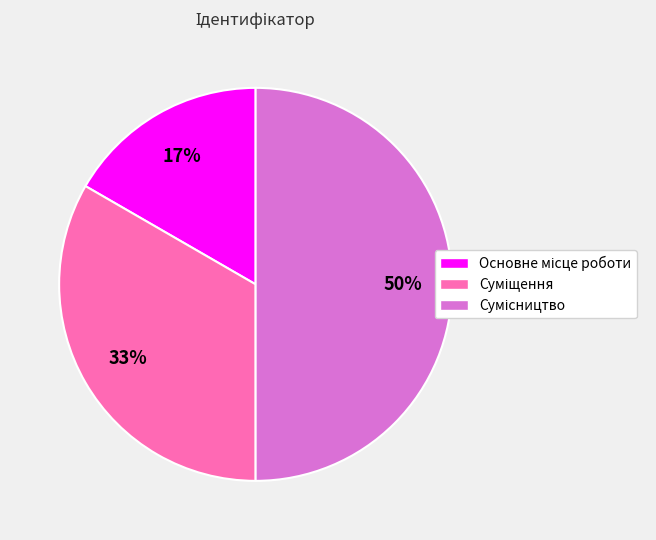

To the nearest percent, what is the average slice percentage?

33%